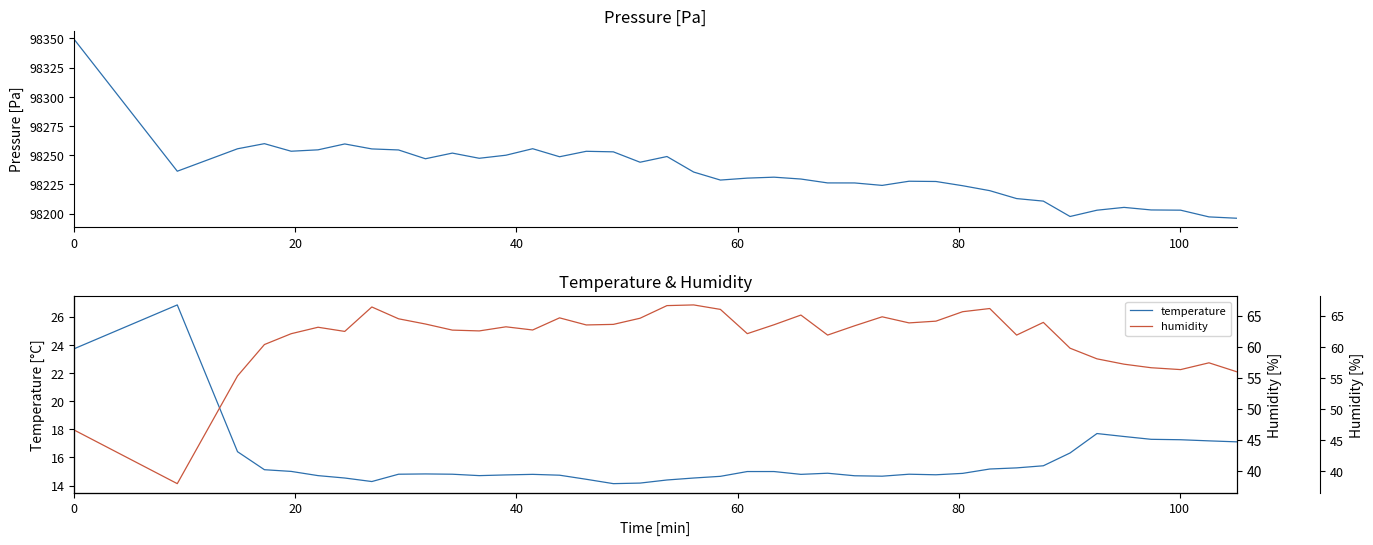

Rank the series by their maximum value, from highest to lowest.

pressure, humidity, temperature